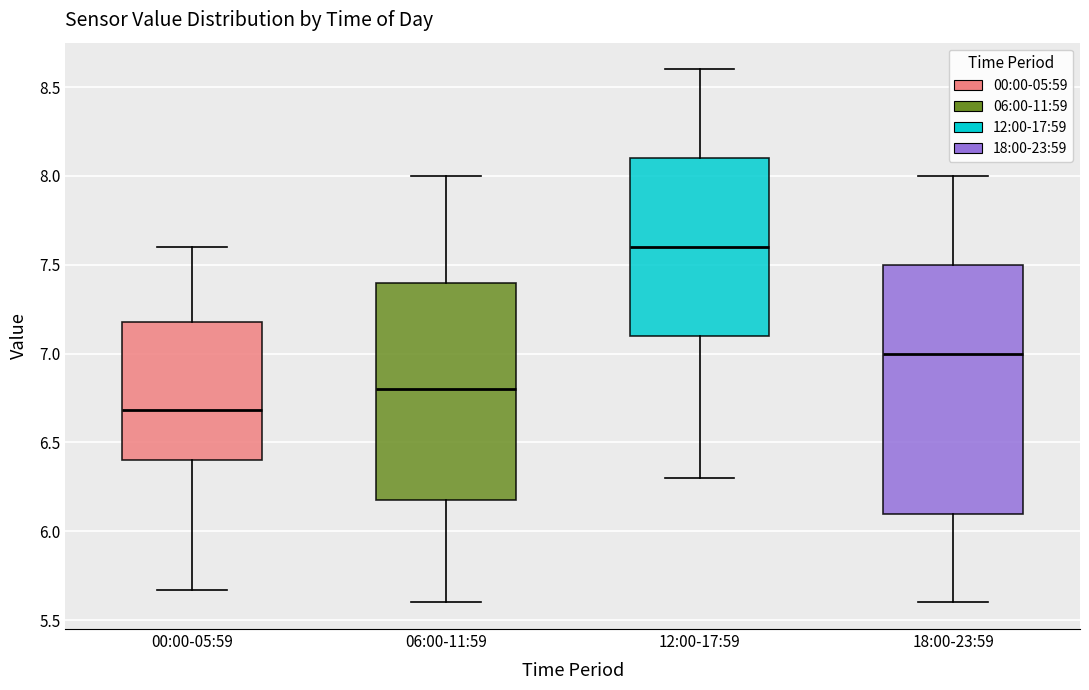

Which box has the lowest median line?

00:00-05:59